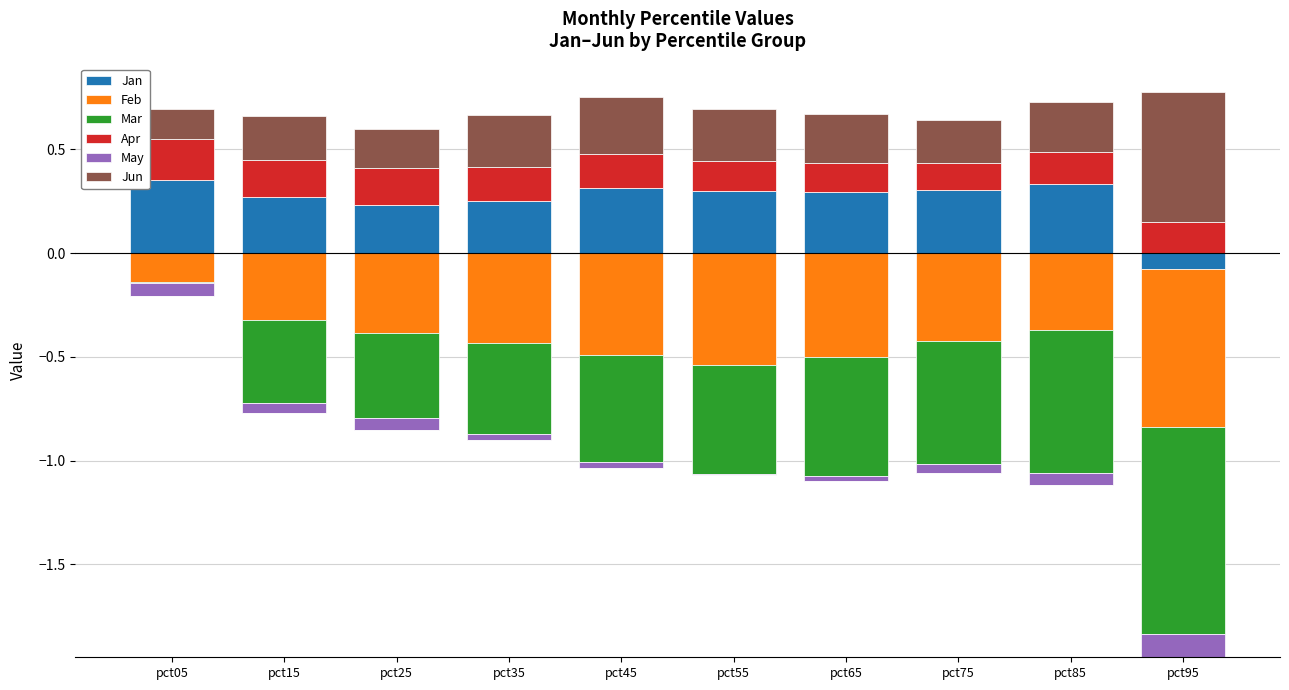

Which series has the largest total across all categories?

Jan